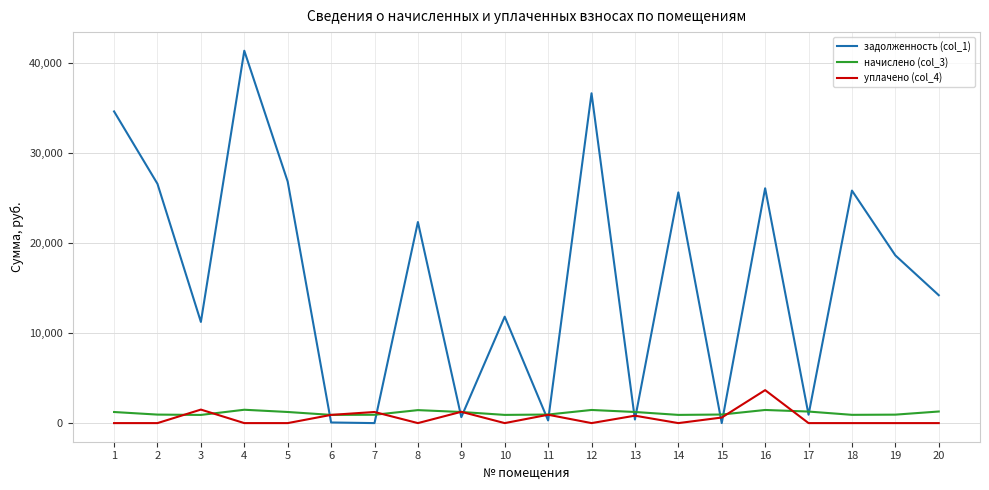

What is the difference between the highest and lowest values at 12?

36618.2